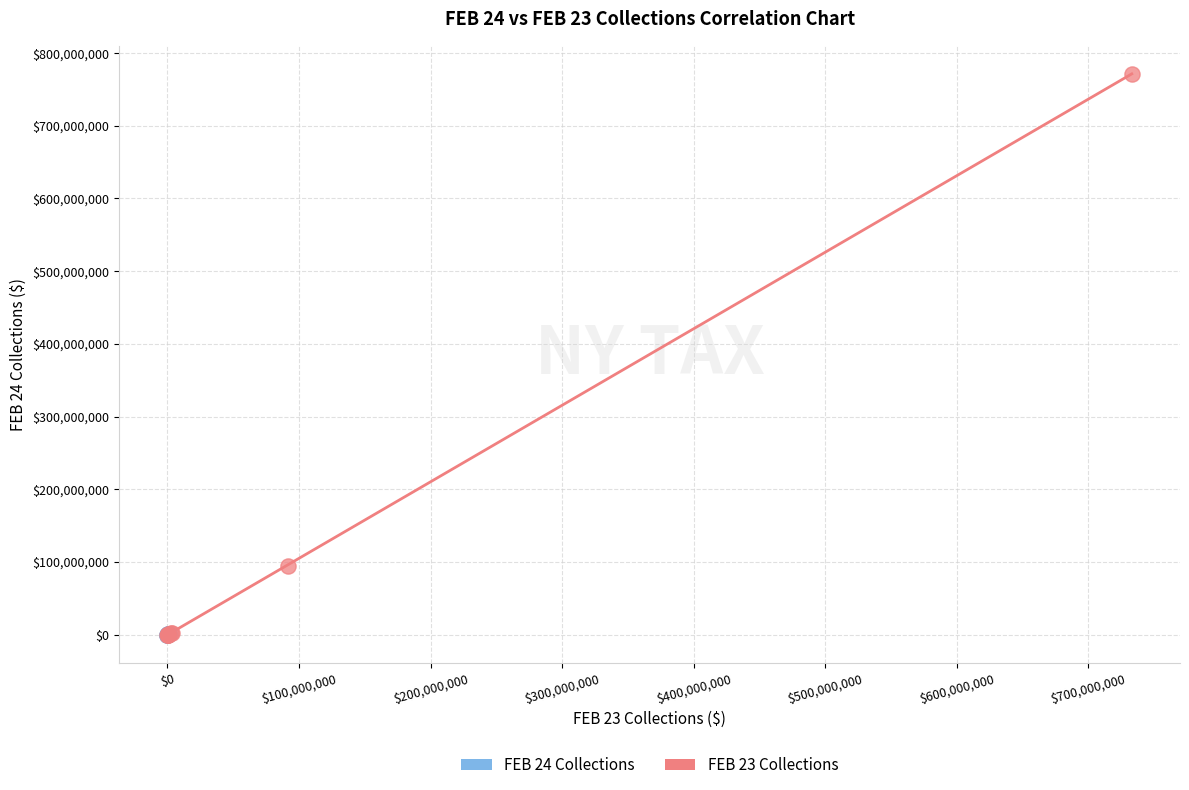

Which series has the largest Y range (max minus min)?

FEB 23 Collections